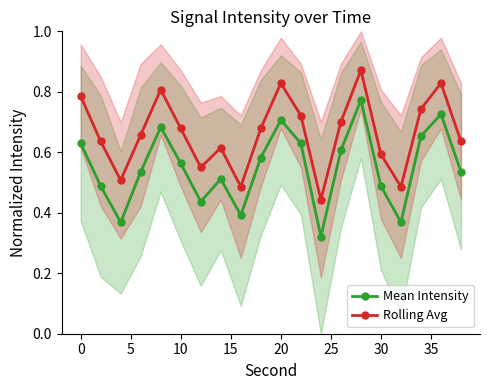

True or false: Mean Intensity has a value of 0.7 at 20.

True